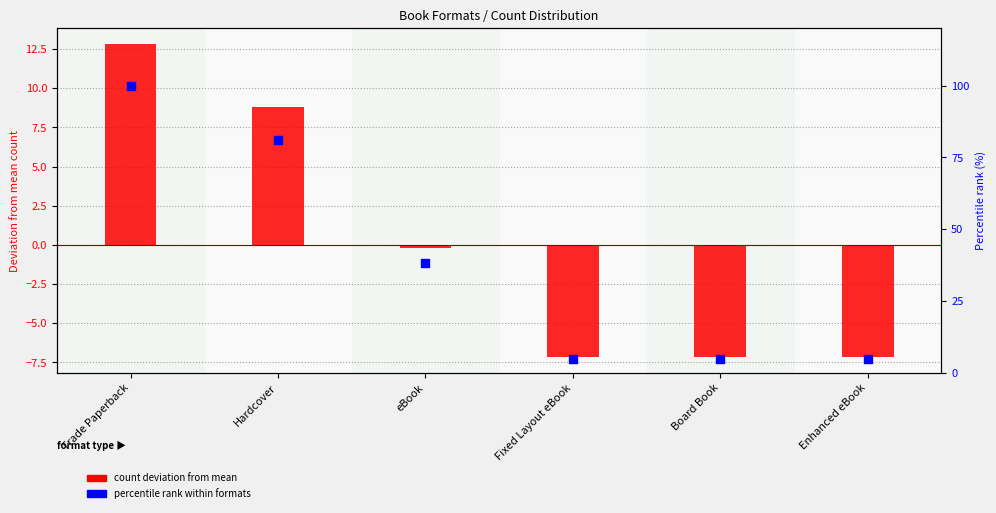

At which category is the sum across all series the highest?

Trade Paperback